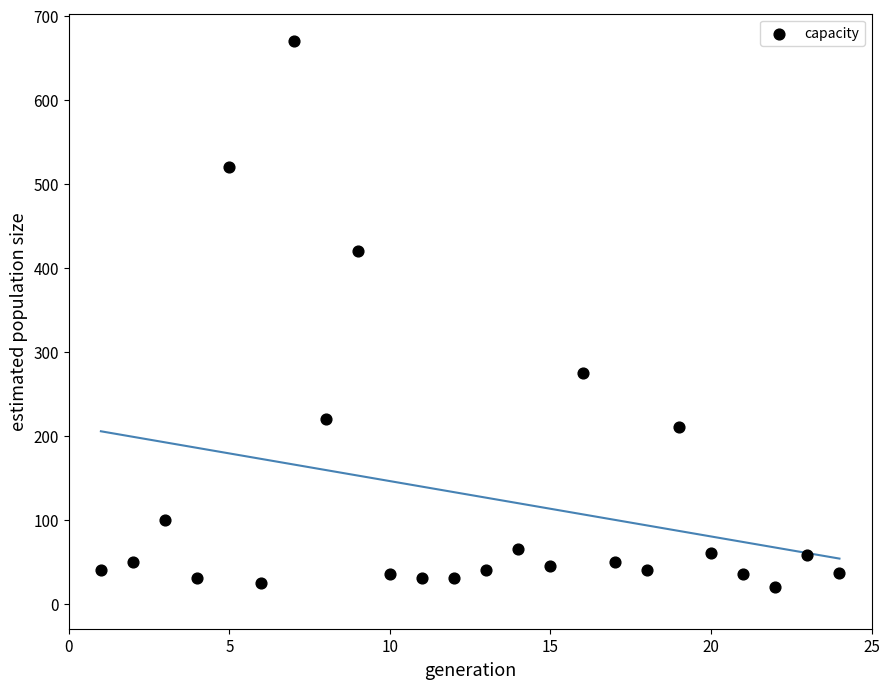

What is the range of Y values (max minus min)?

650